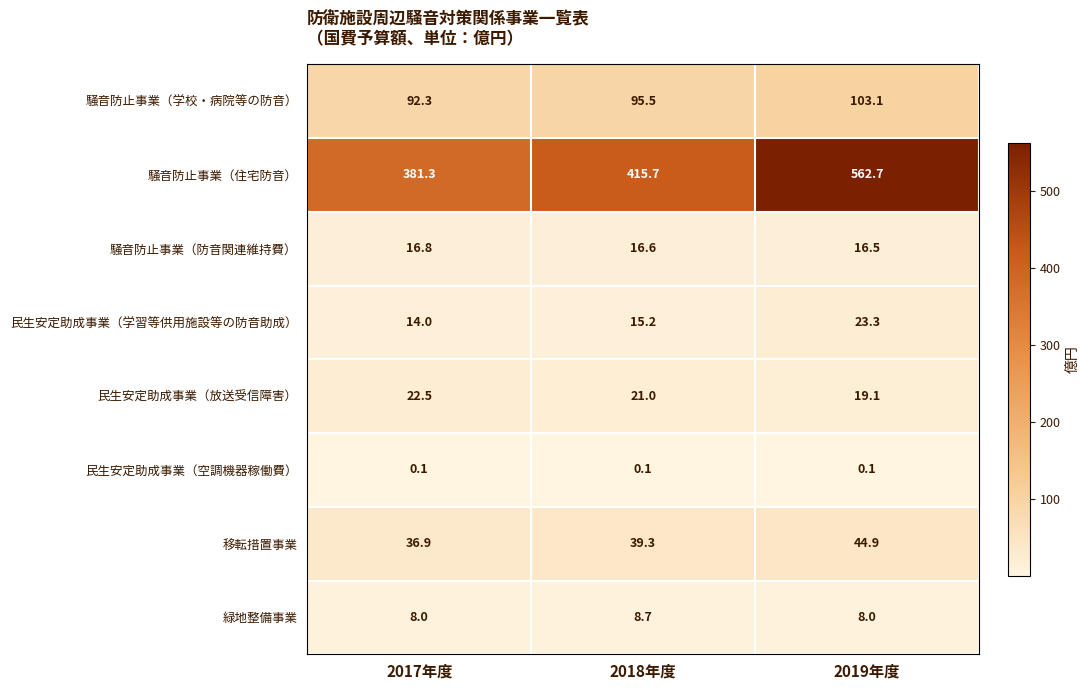

What is the total value across all series at 2019年度?

777.7